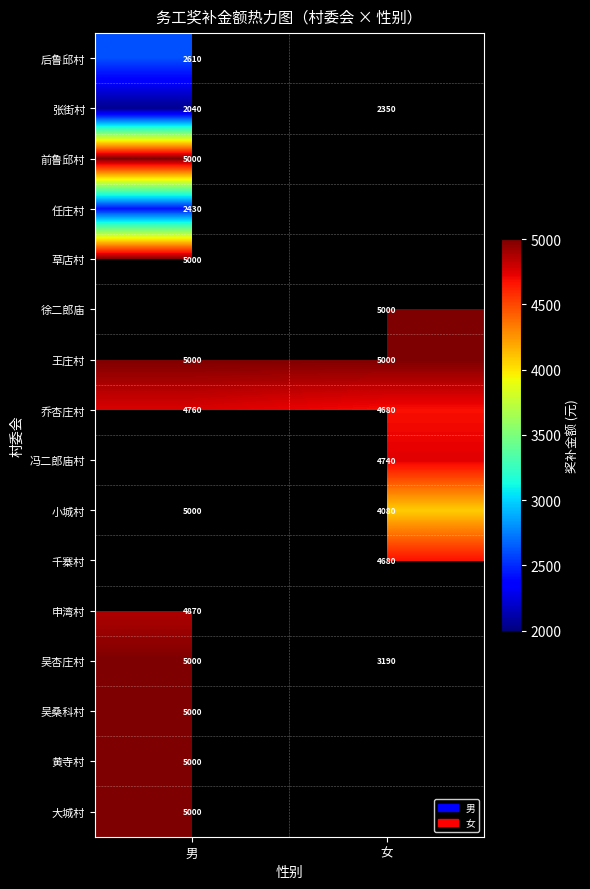

Between 男 and 女, which is larger?

女